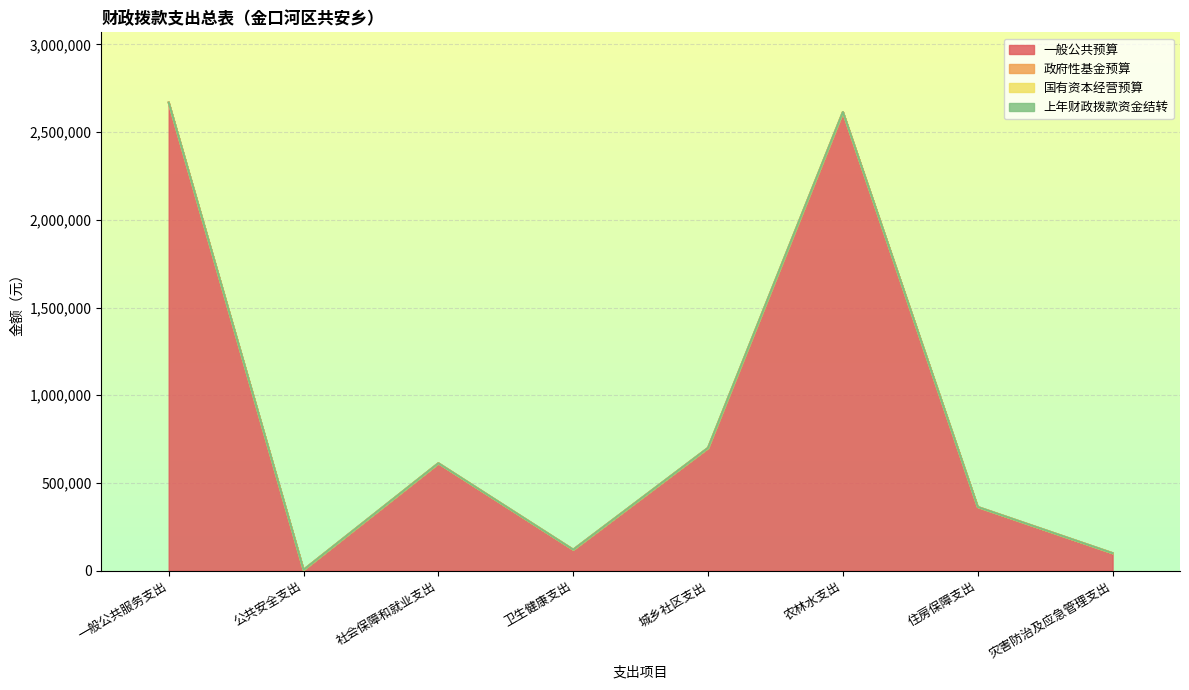

Does the chart display data point markers on the line(s)?

No